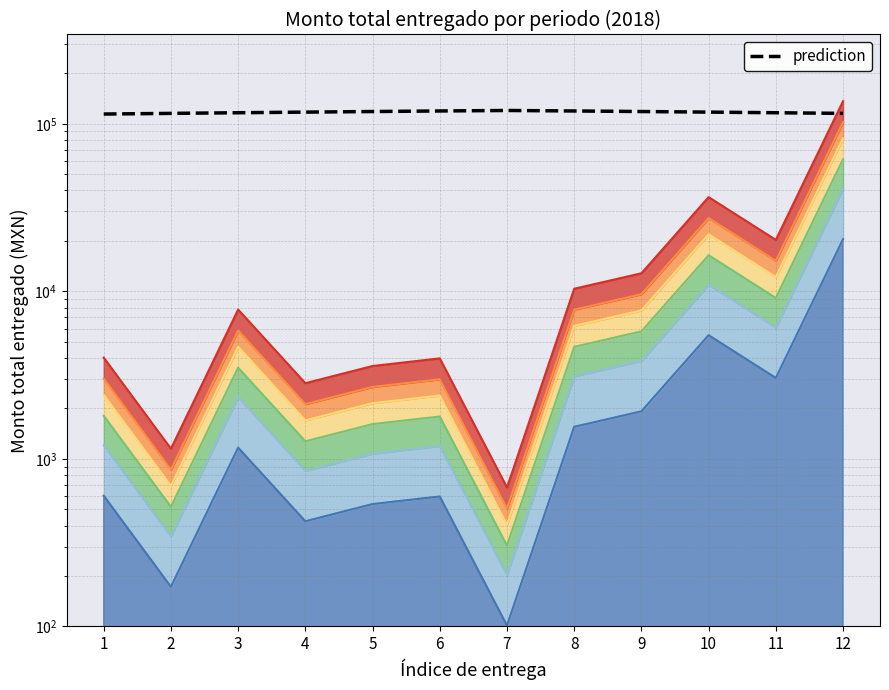

Which category has the highest value across all series?

7